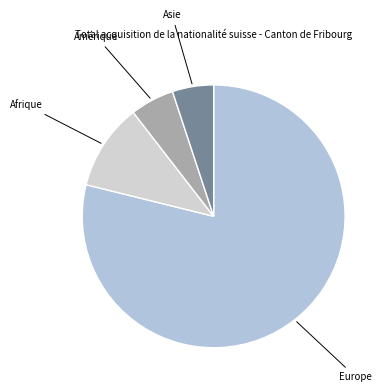

Count the number of slices in the pie.

4